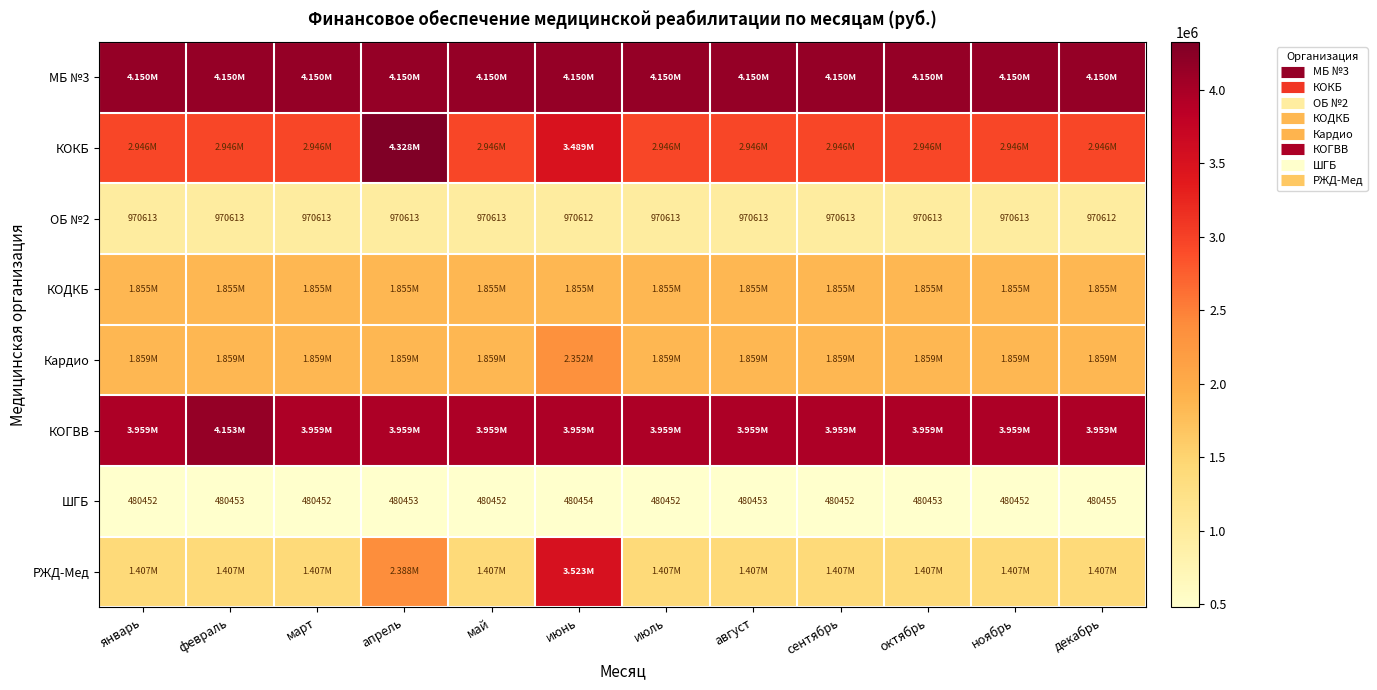

Rank the categories by КОГВВ value from lowest to highest.

декабрь, январь, март, май, июль, сентябрь, ноябрь, апрель, июнь, август, октябрь, февраль